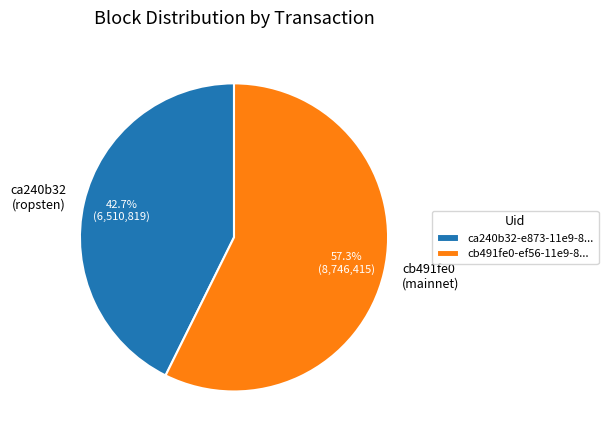

What percentage is NOT represented by cb491fe0 (mainnet)?

42.7%